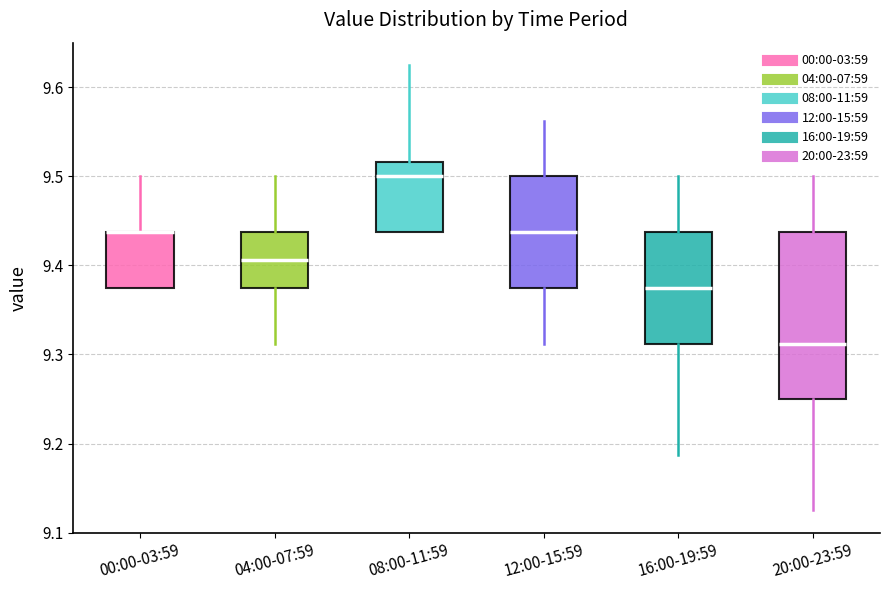

Reading left to right, read every box against the y-axis: the position of its median line, the range the box covers, and the ends of its whiskers. The values are not printed on the chart, so give them approximately, as read against the axis.

00:00-03:59: median 9.44 (drawn on the box's upper edge), box 9.38 to 9.44, whiskers 9.38 to 9.50
04:00-07:59: median 9.41, box 9.38 to 9.44, whiskers 9.31 to 9.50
08:00-11:59: median 9.50, box 9.44 to 9.52, whiskers 9.44 to 9.63
12:00-15:59: median 9.44, box 9.38 to 9.50, whiskers 9.31 to 9.56
16:00-19:59: median 9.38, box 9.31 to 9.44, whiskers 9.19 to 9.50
20:00-23:59: median 9.31, box 9.25 to 9.44, whiskers 9.13 to 9.50